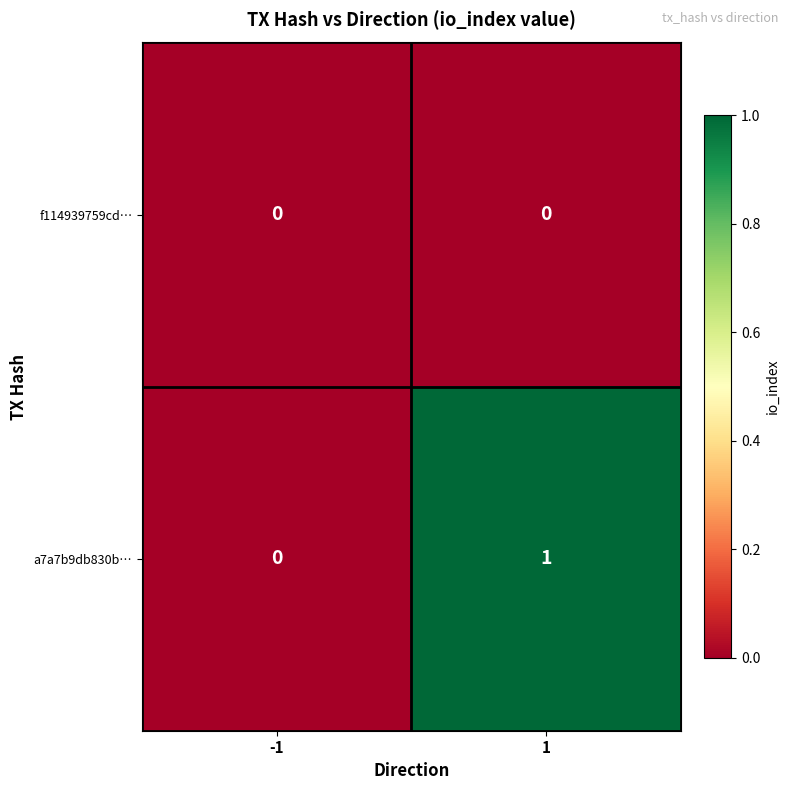

Which series has the largest total across all categories?

a7a7b9db830b…